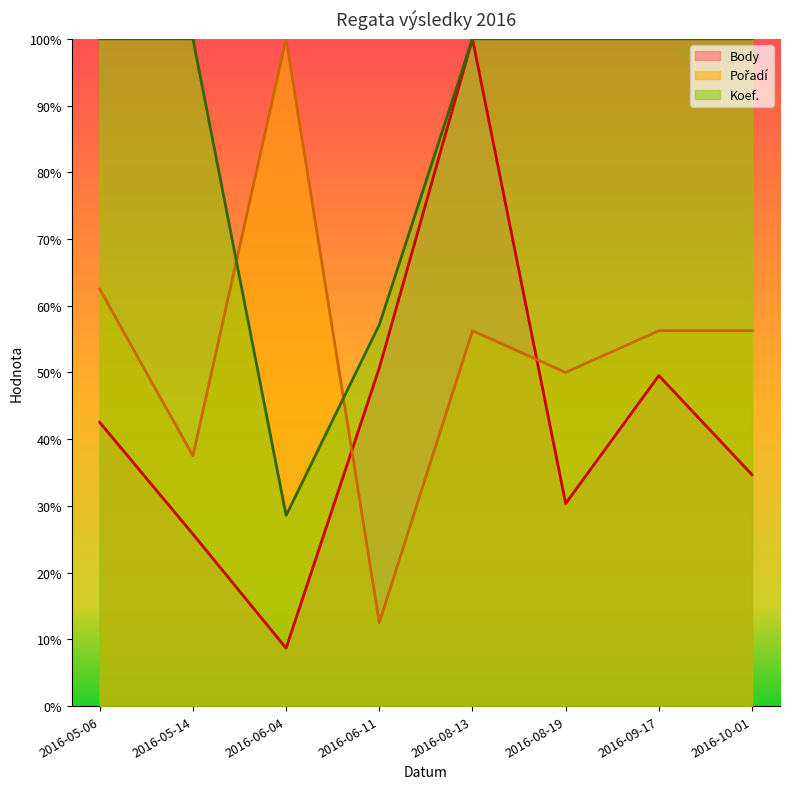

The Koef. (line) series shows 1.0 at 2016-08-19. True or false?

True